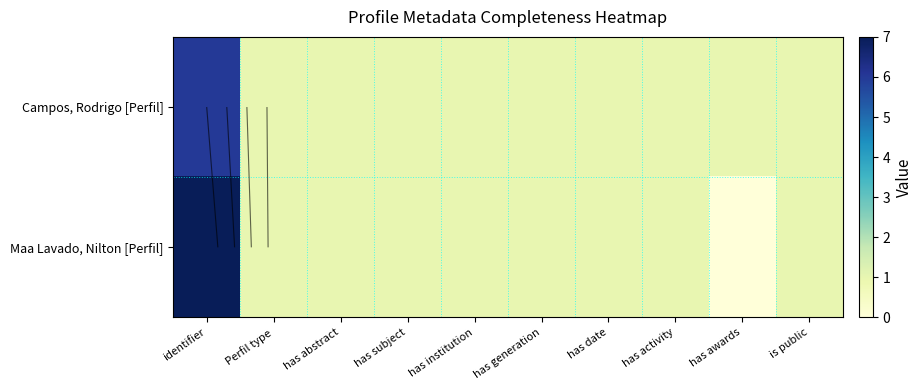

Count the number of categories in the chart.

10